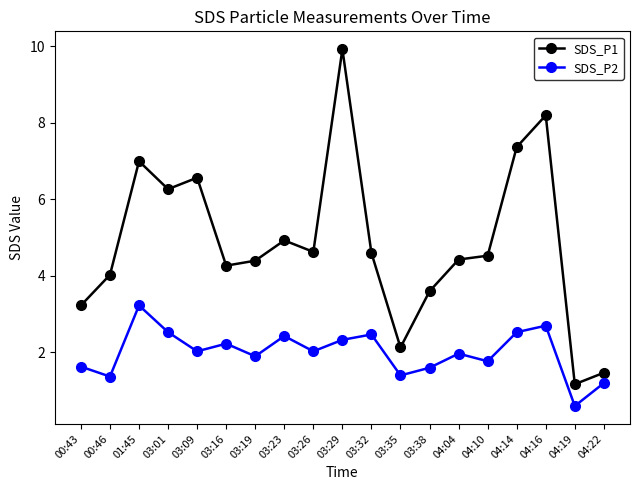

What value does the SDS_P2 series have at 04:22?

1.2